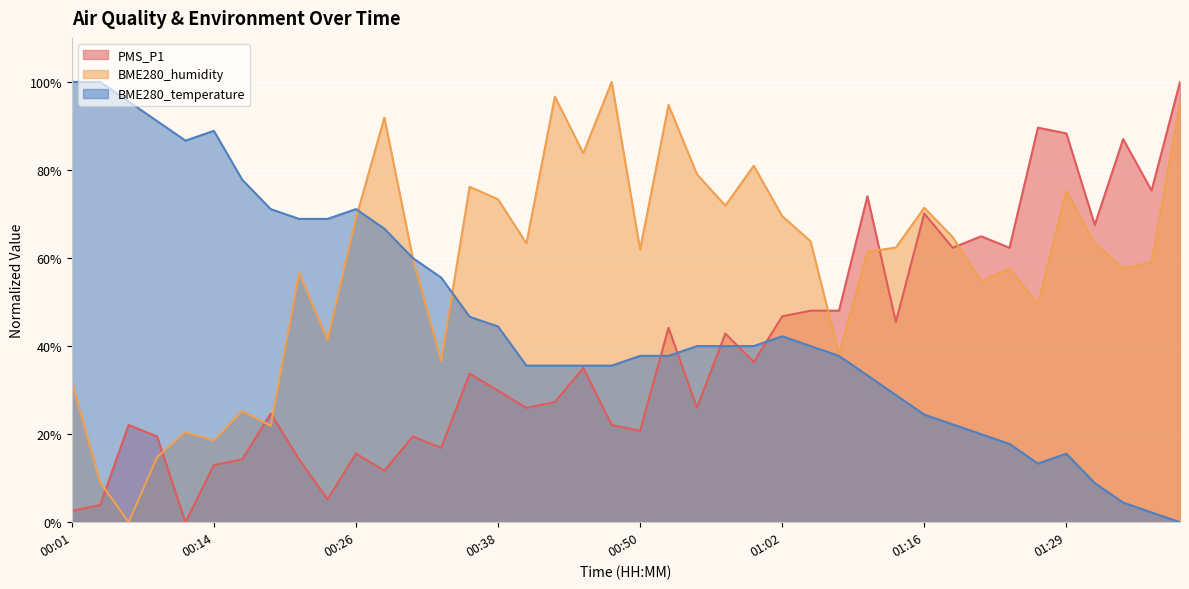

The value of BME280_temperature at 00:35 is 66.7. True or false?

False